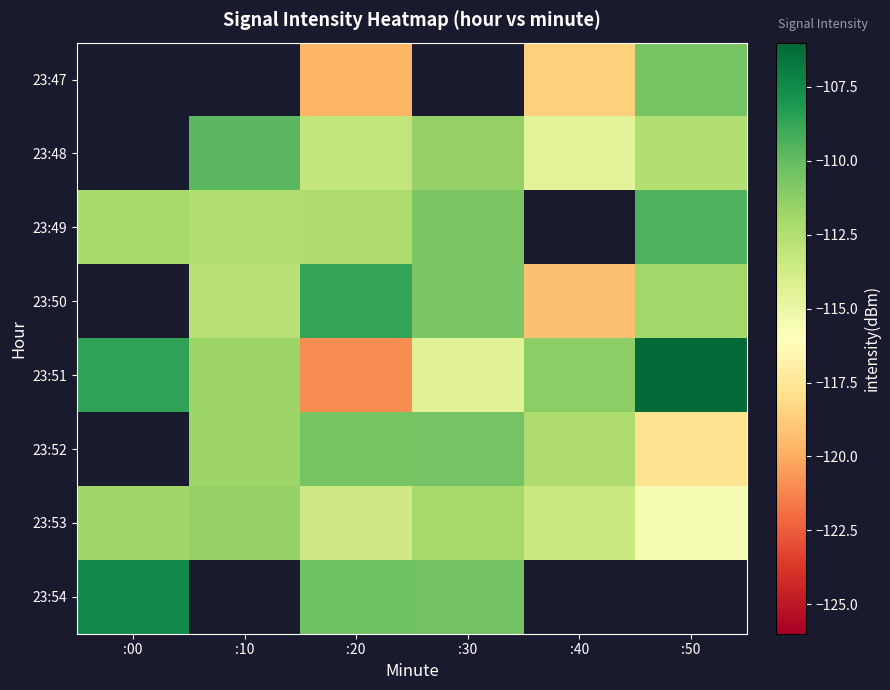

Is it true that 23:48 equals -196.9 at :20?

False